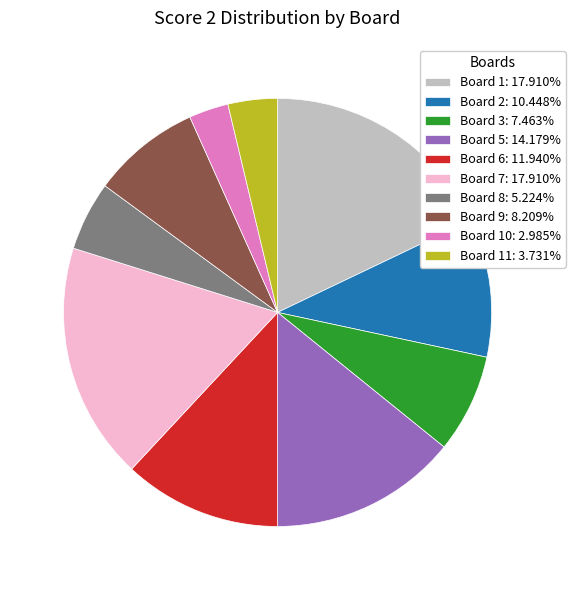

What is the ratio of the value at Board 1: 17.910% to the value at Board 7: 17.910%?

1.0